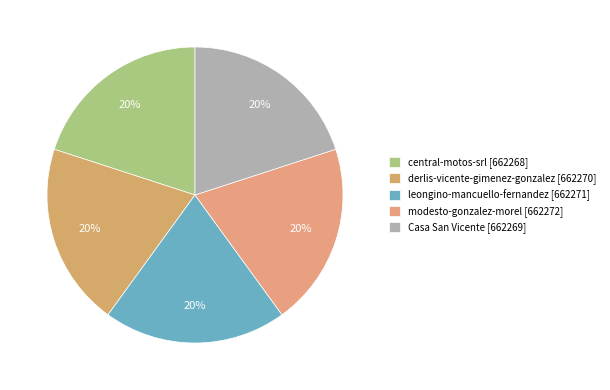

What percentage is the central-motos-srl slice, to the nearest percent?

20%